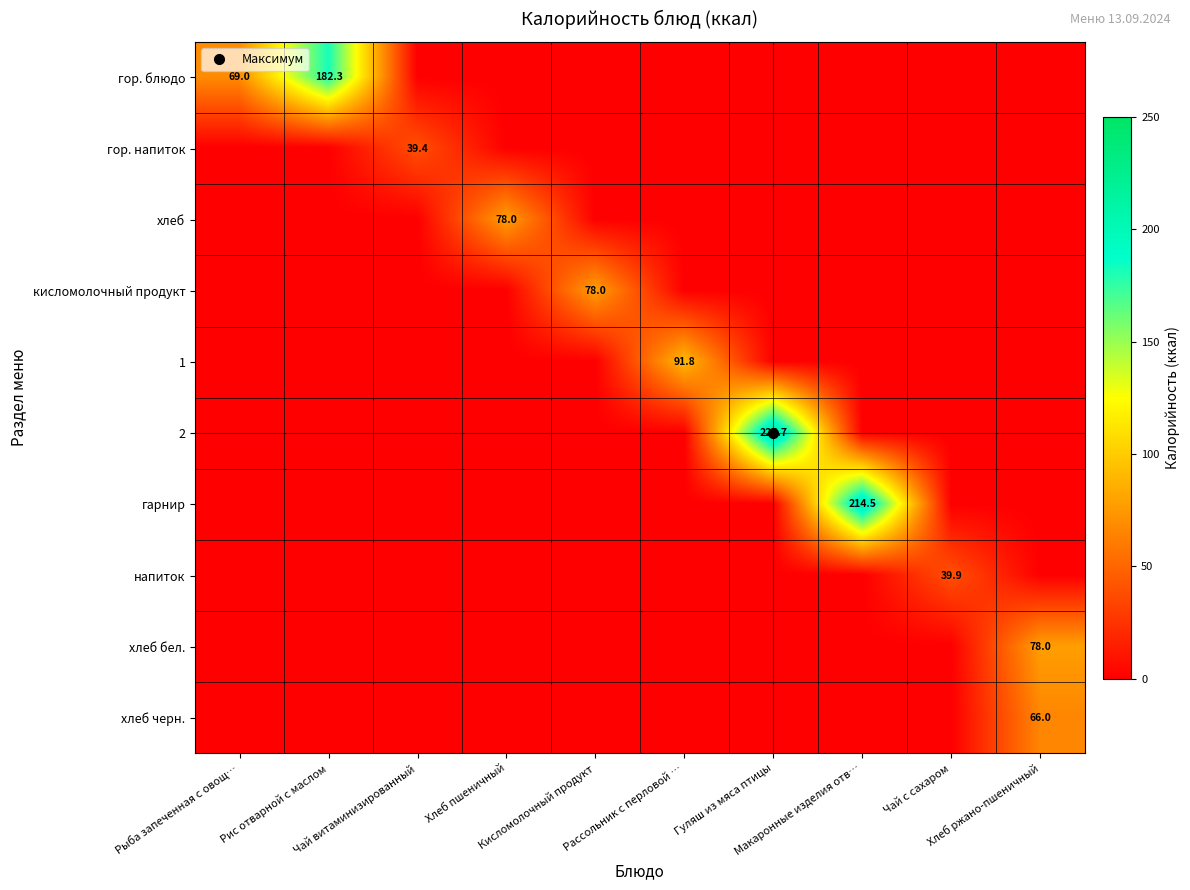

Rank the categories by 2 value from highest to lowest.

Гуляш из мяса птицы, Рыба запеченная с овощ…, Рис отварной с маслом, Чай витаминизированный, Хлеб пшеничный, Кисломолочный продукт, Рассольник с перловой …, Макаронные изделия отв…, Чай с сахаром, Хлеб ржано-пшеничный